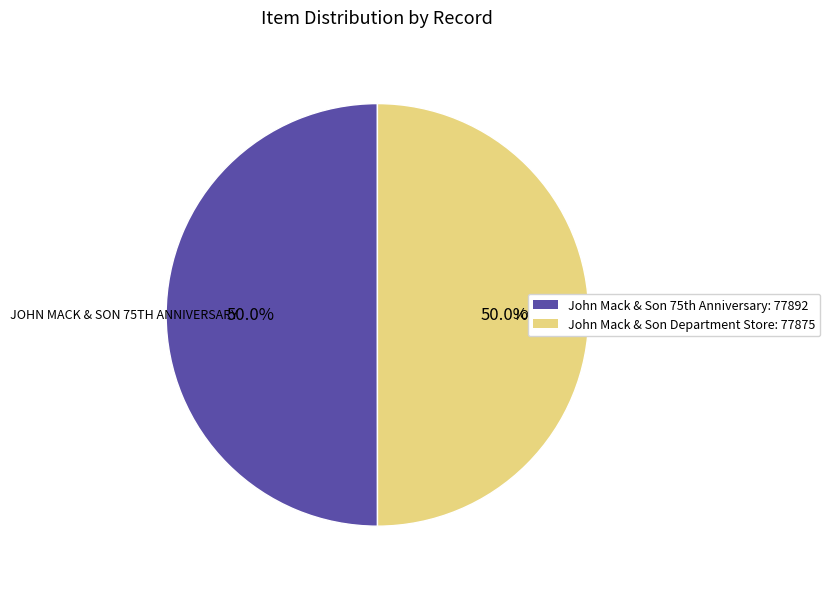

Is it true that John Mack & Son Department Store is 40% of the pie?

False